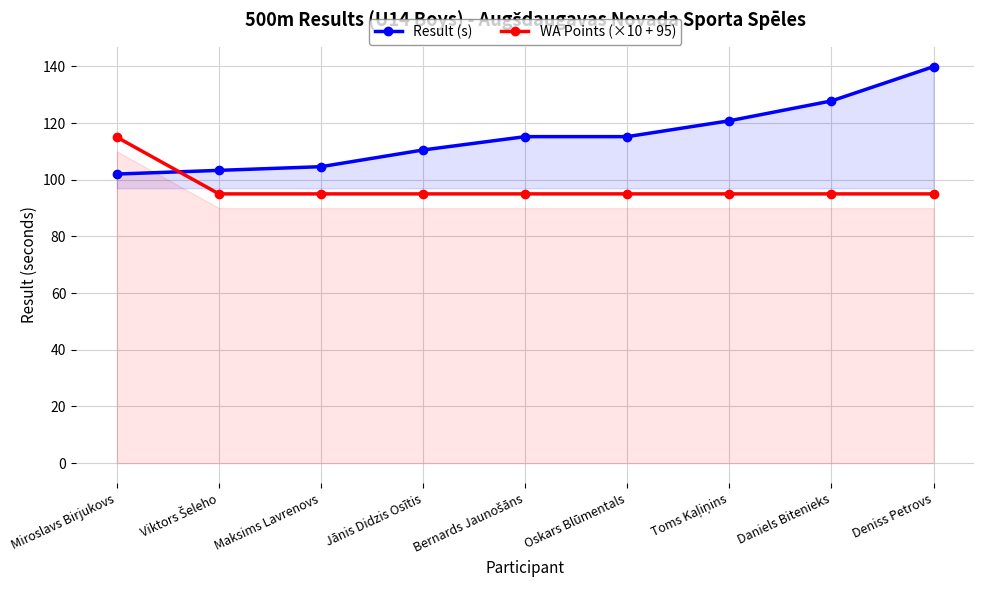

At which category is the sum across all series the highest?

Deniss Petrovs